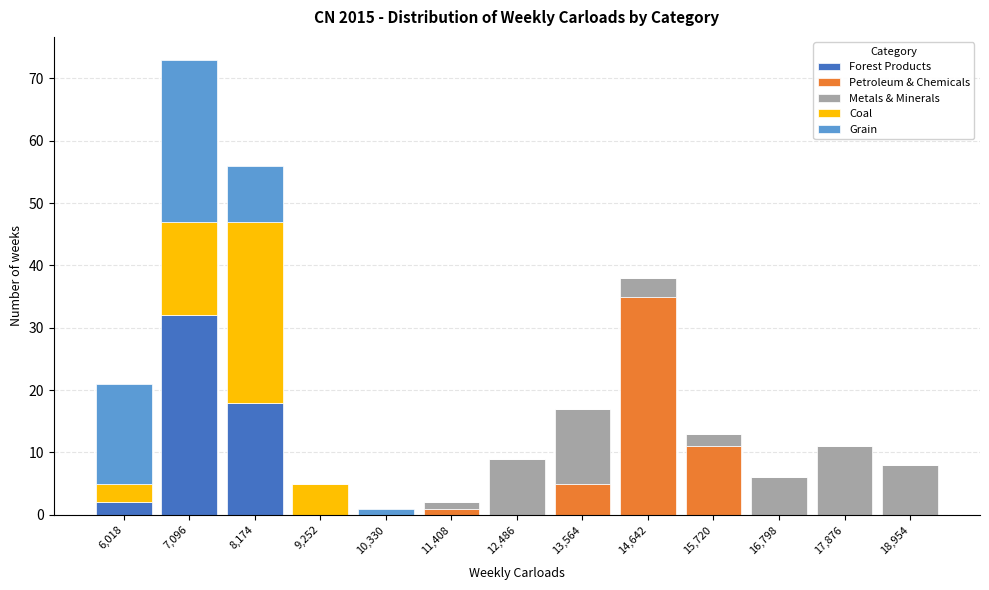

At which category is the sum across all series the highest?

7,096